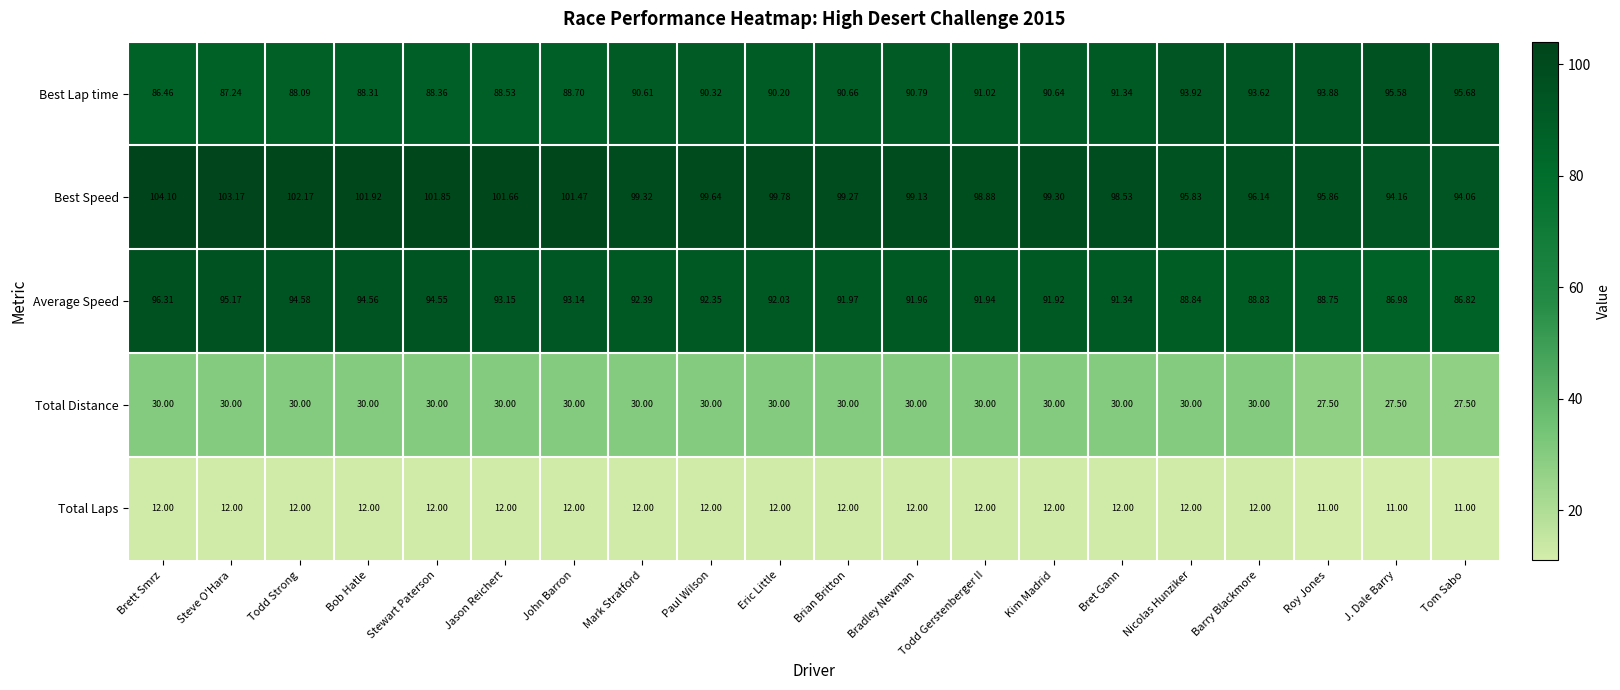

Where does the Best Lap time series first go above 90?

Mark Stratford